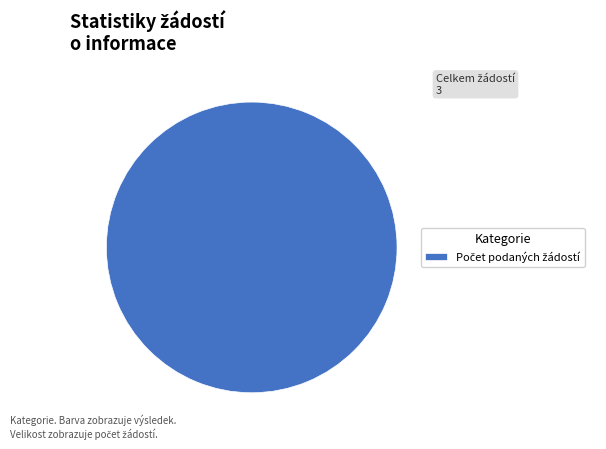

Does any single category account for the majority?

Yes